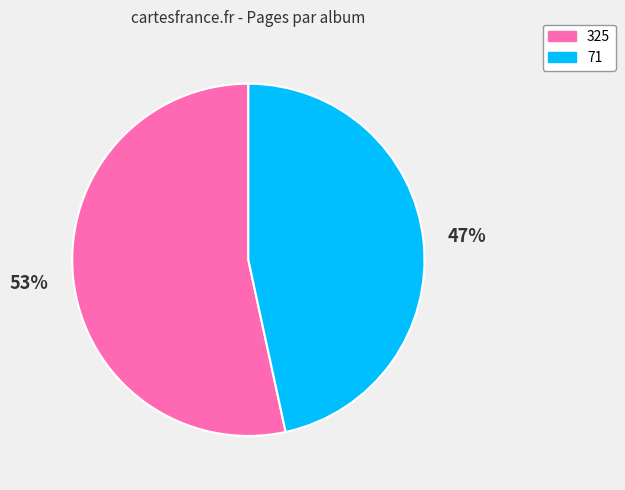

To the nearest percent, what percentage of the pie is 71?

47%